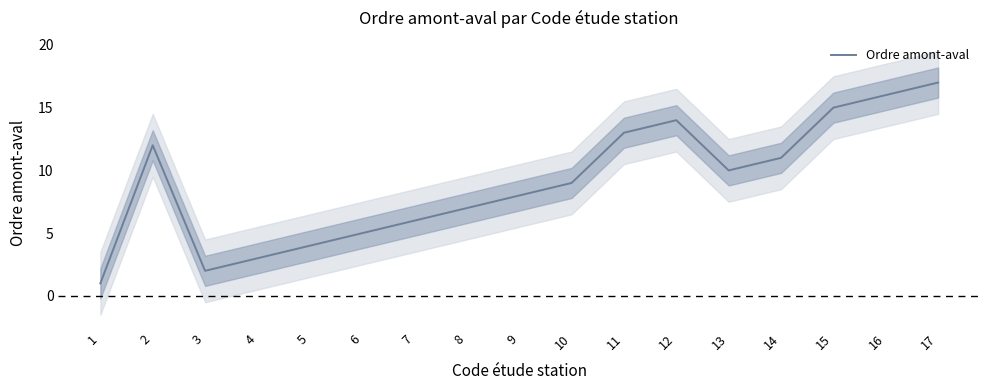

What is the approximate value at 12, to the nearest 5?

15